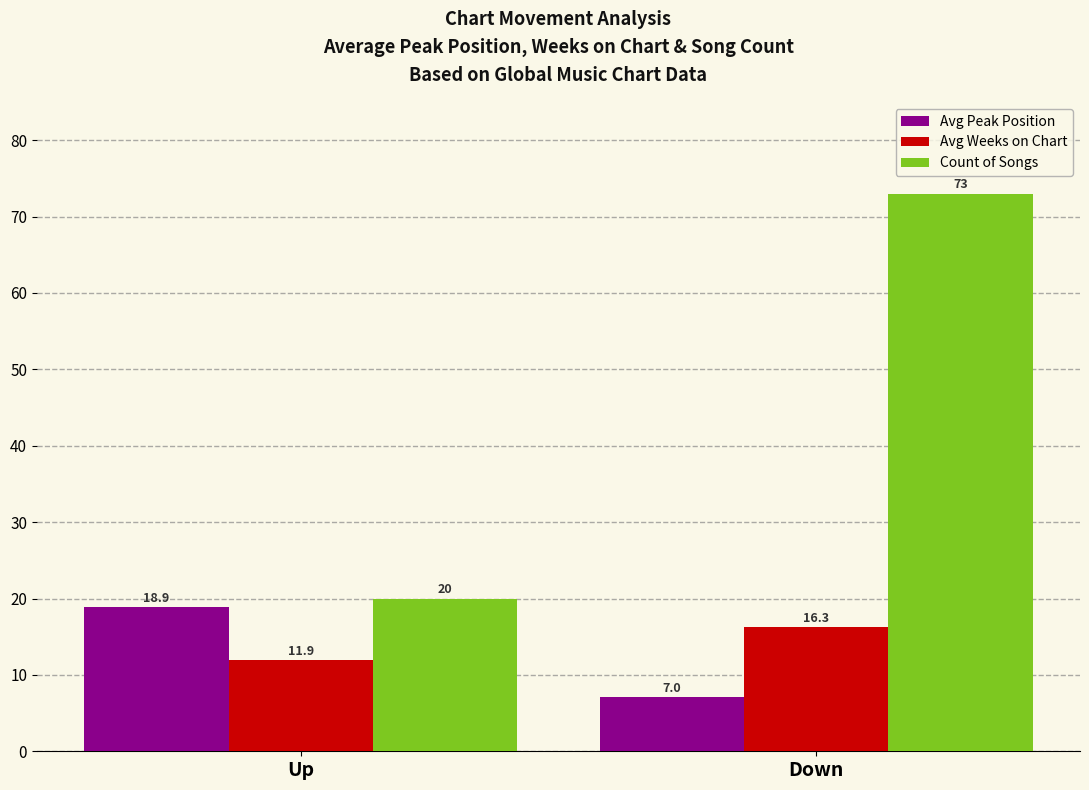

Which series has the largest total across all categories?

Count of Songs